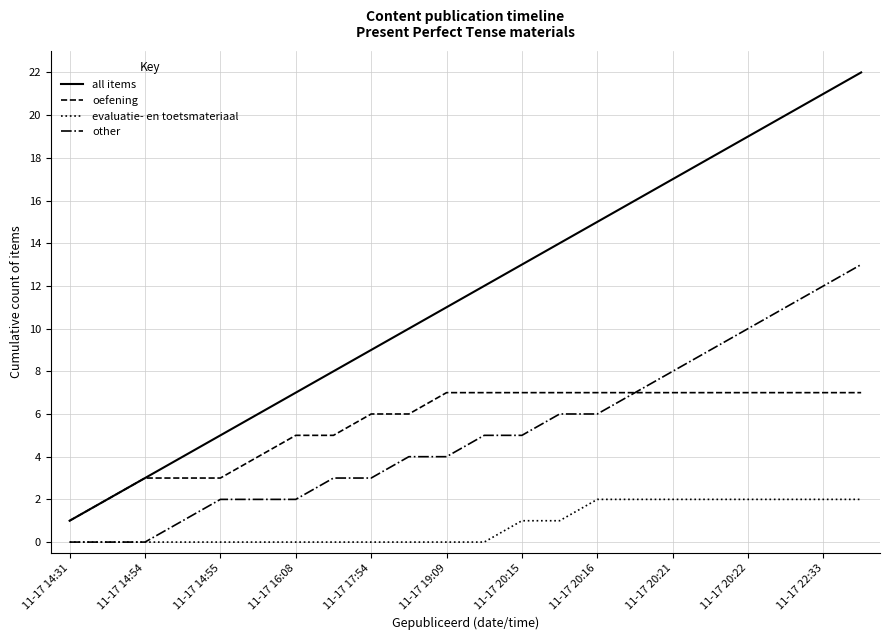

Which series has the largest total across all categories?

all items